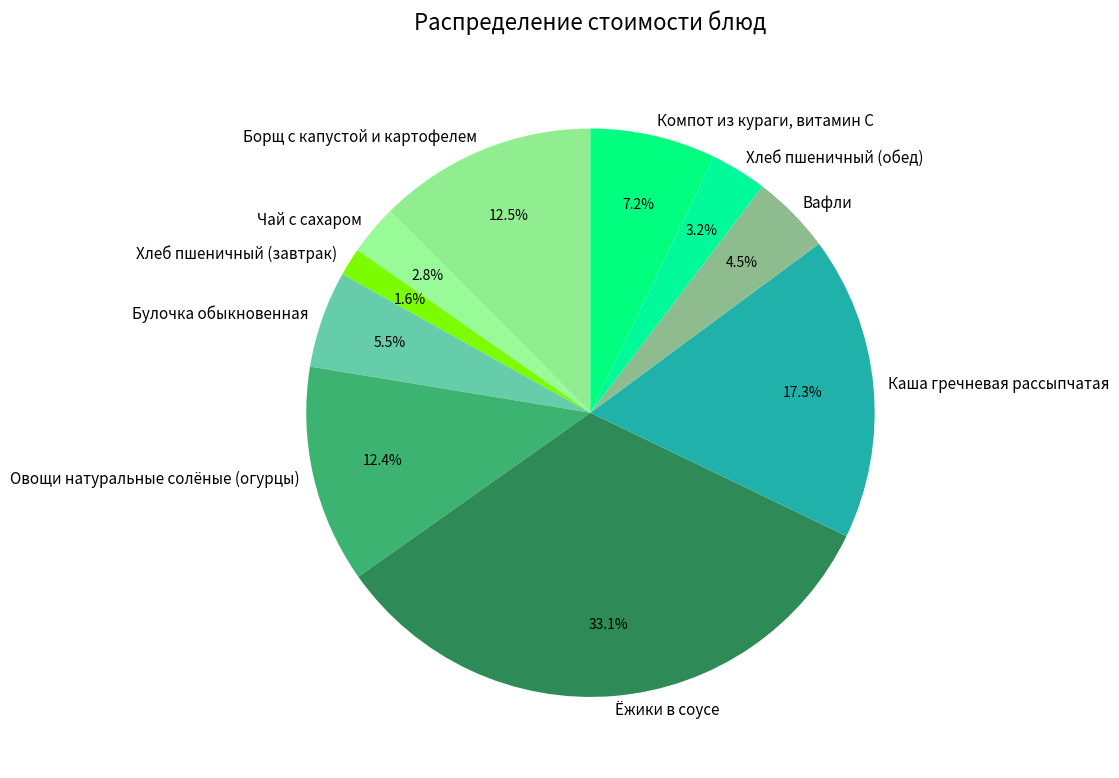

Rank the categories by value from highest to lowest.

Ёжики в соусе, Каша гречневая рассыпчатая, Борщ с капустой и картофелем, Овощи натуральные солёные (огурцы), Компот из кураги, витамин С, Булочка обыкновенная, Вафли, Хлеб пшеничный (обед), Чай с сахаром, Хлеб пшеничный (завтрак)